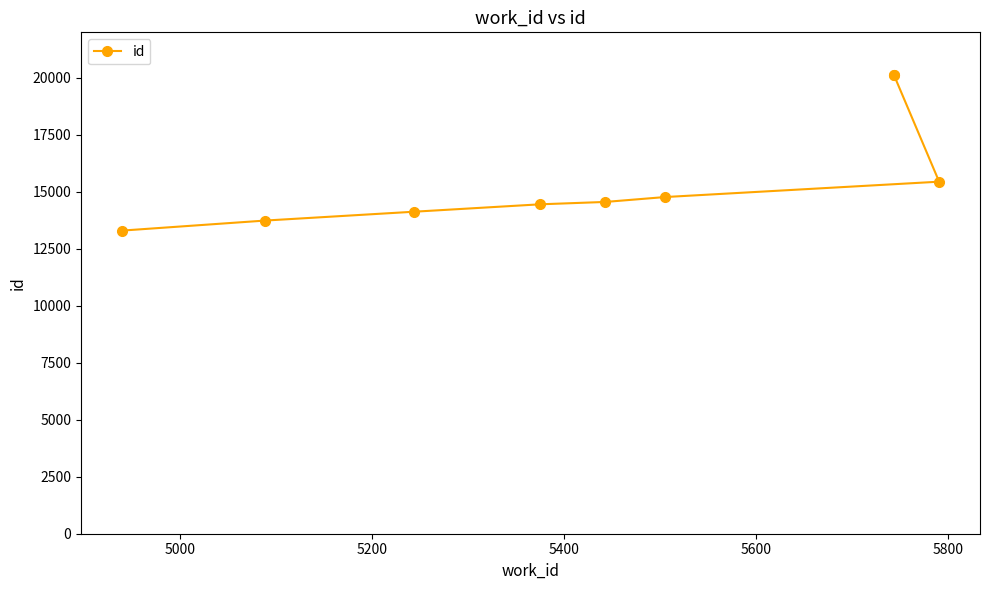

The chart shows a value of 24552 at 5400. True or false?

False